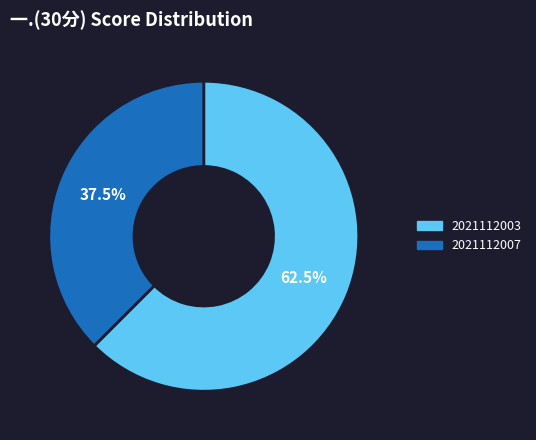

Between 2021112007 and 2021112003, which is larger?

2021112003